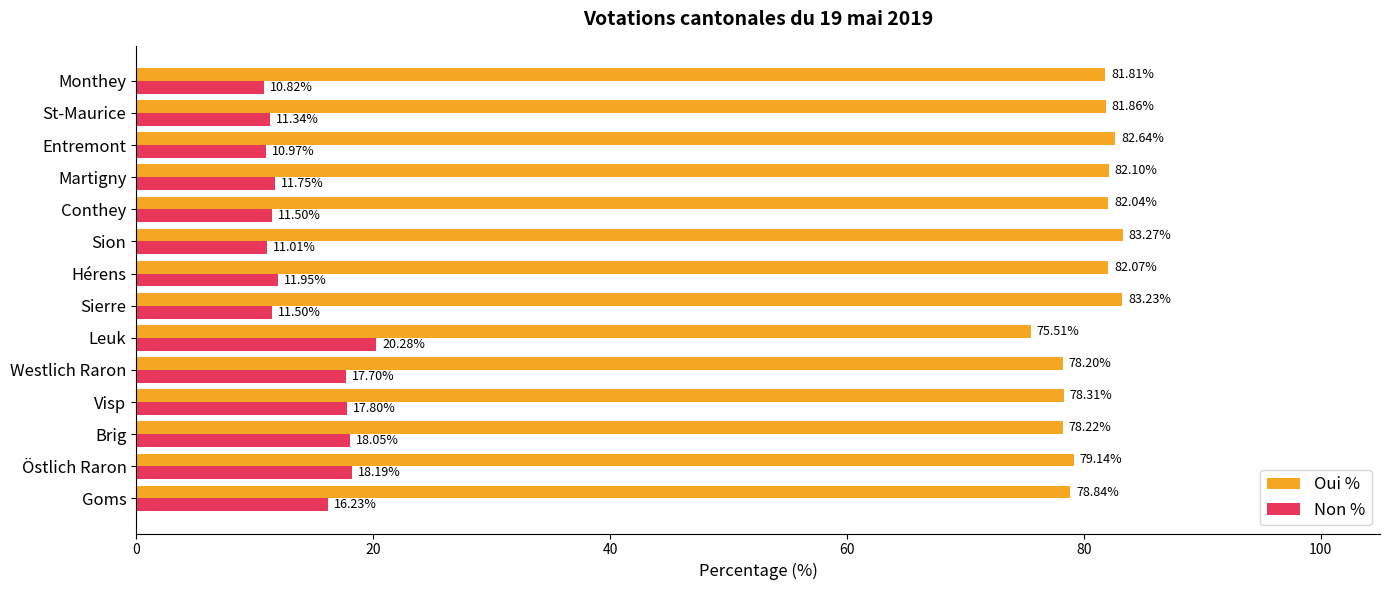

Which series has the widest spread of values?

Non %